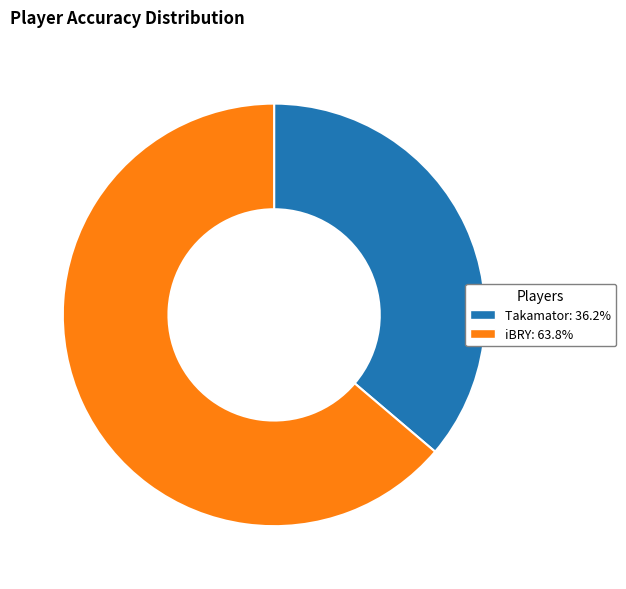

Which has a higher value, iBRY or Takamator?

iBRY